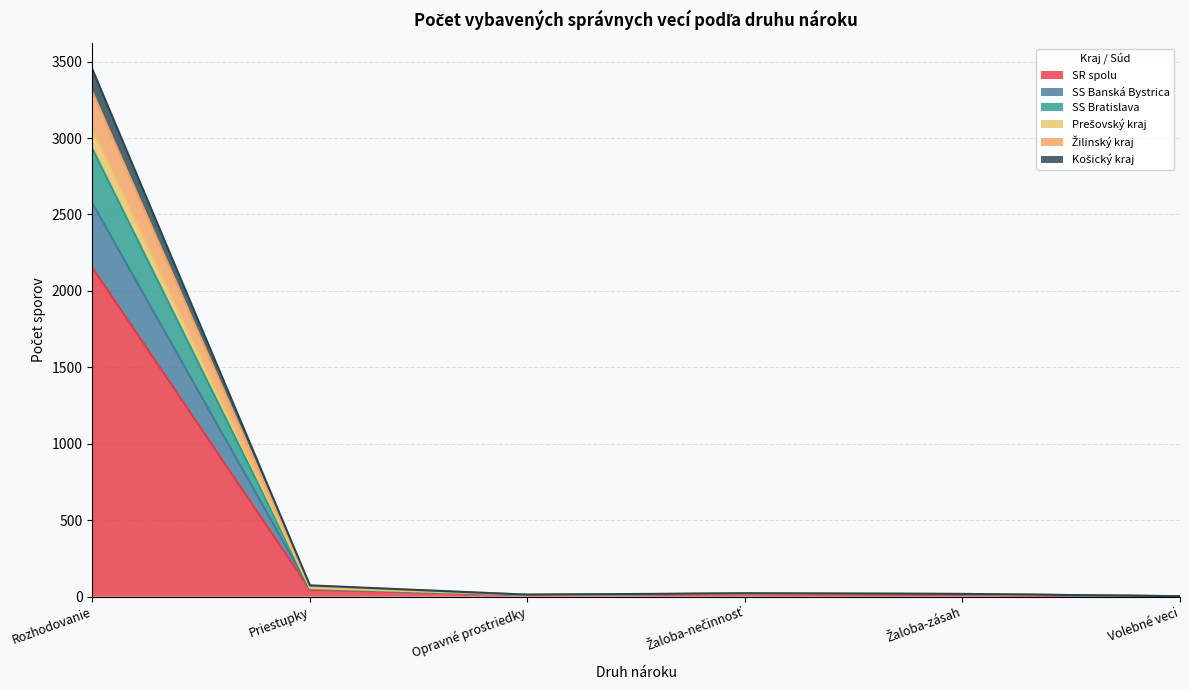

What is the maximum value for SR spolu?

2152